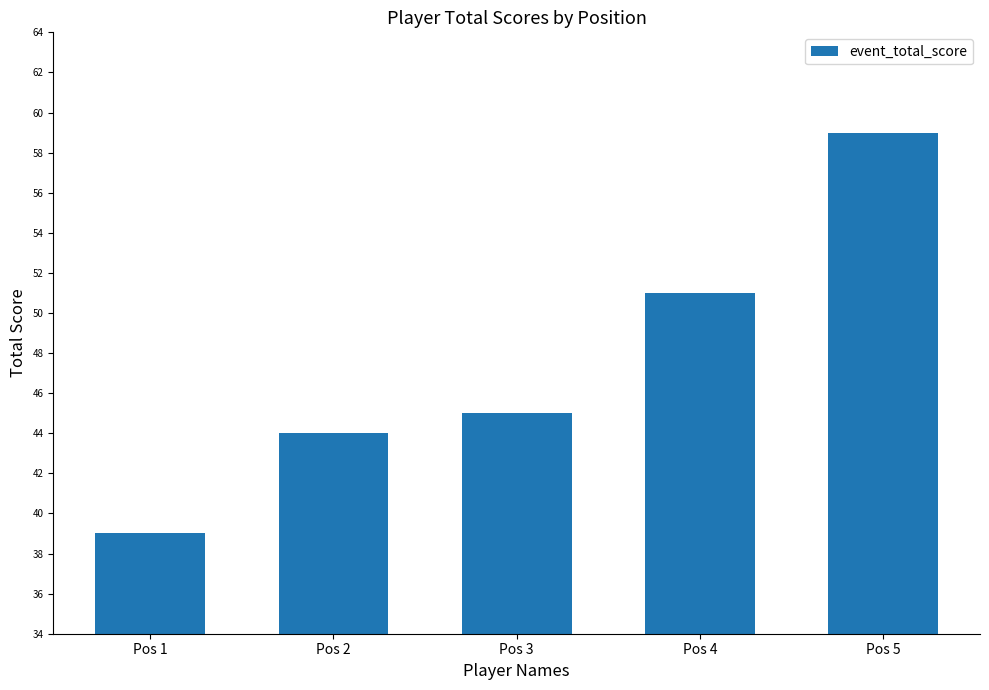

How many data points are less than 45?

2